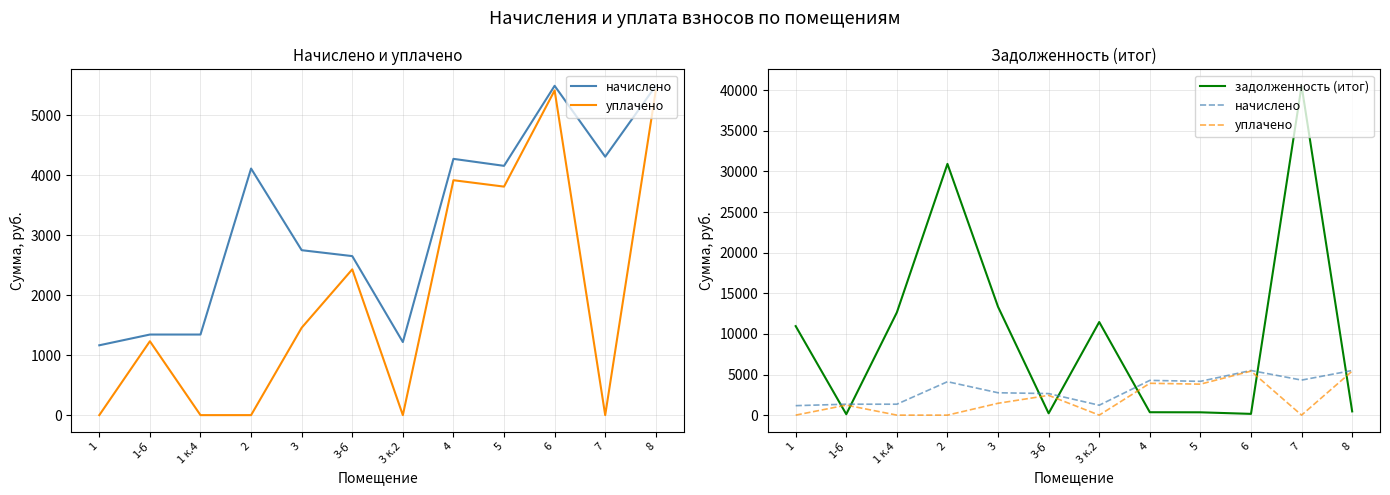

The уплачено series shows 0.0 at 2. True or false?

True